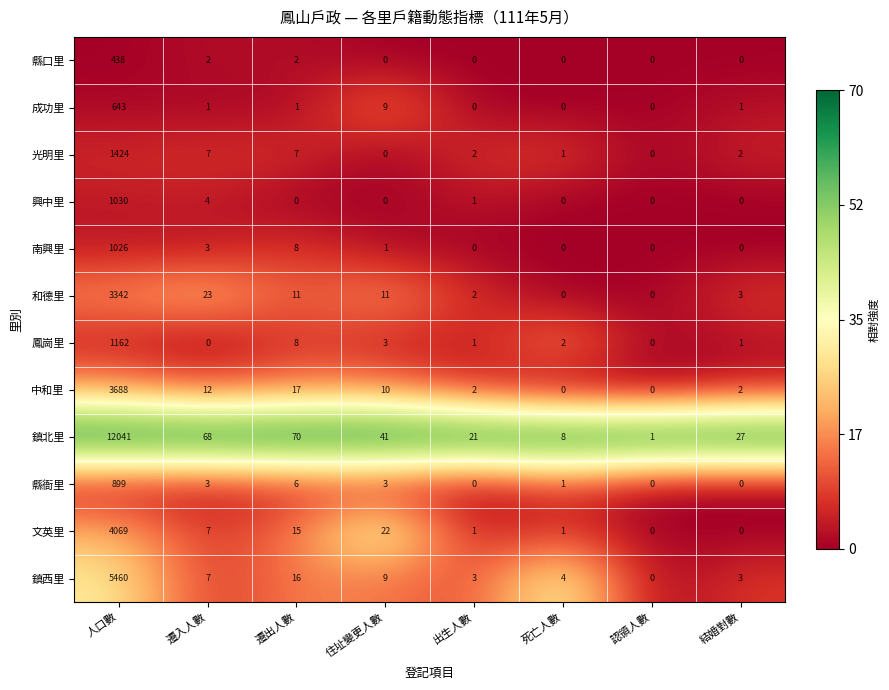

List the series in order of their peak value, highest first.

鎮北里, 鎮西里, 文英里, 中和里, 和德里, 光明里, 鳳崗里, 興中里, 南興里, 縣衙里, 成功里, 縣口里